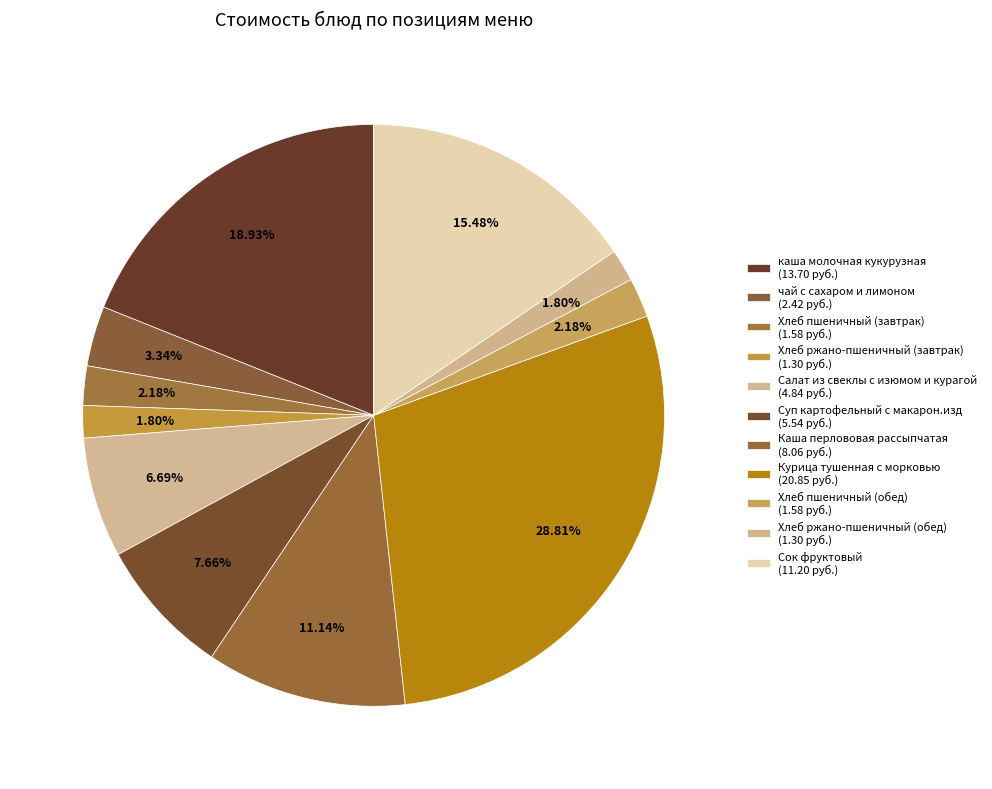

Is Салат из свеклы с изюмом и курагой the majority of the pie?

No